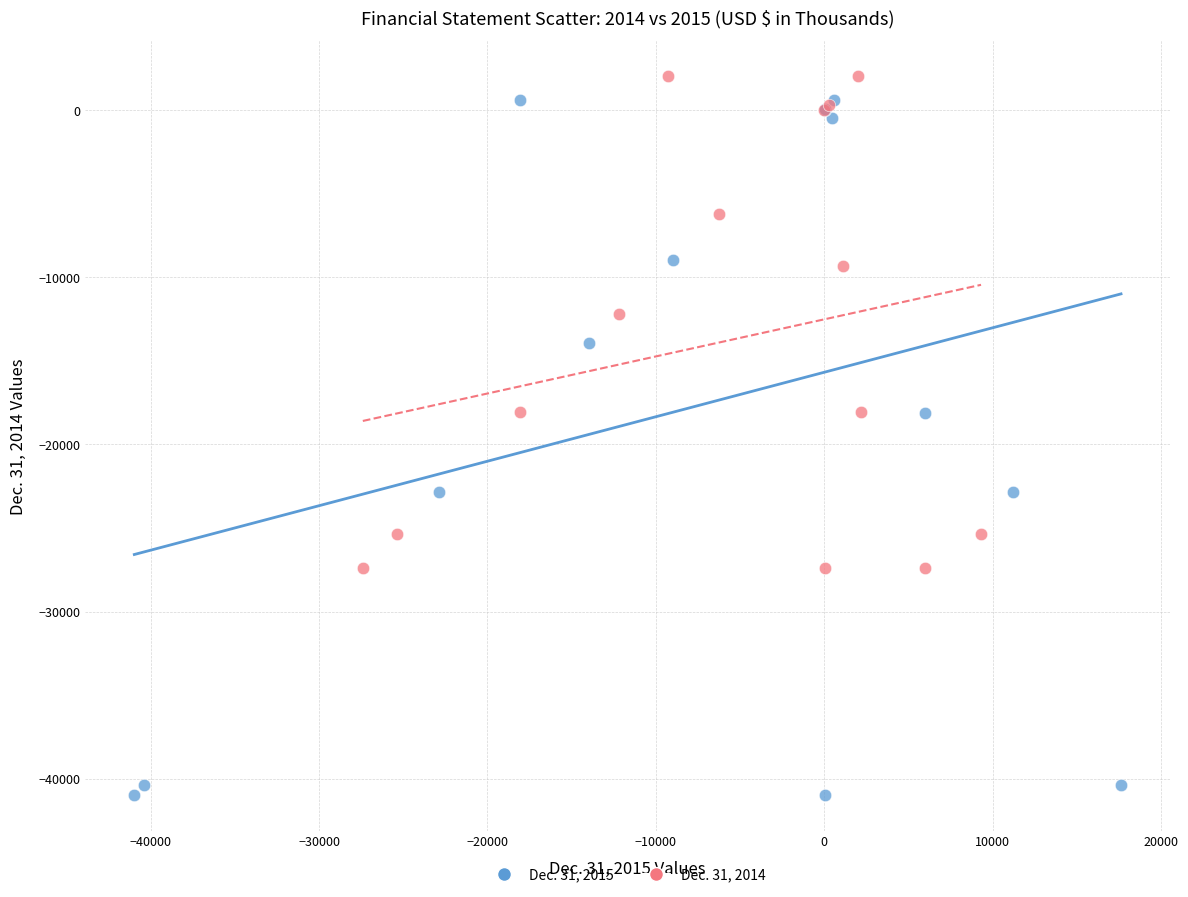

Which series contains the lowest Y value?

Dec. 31, 2015